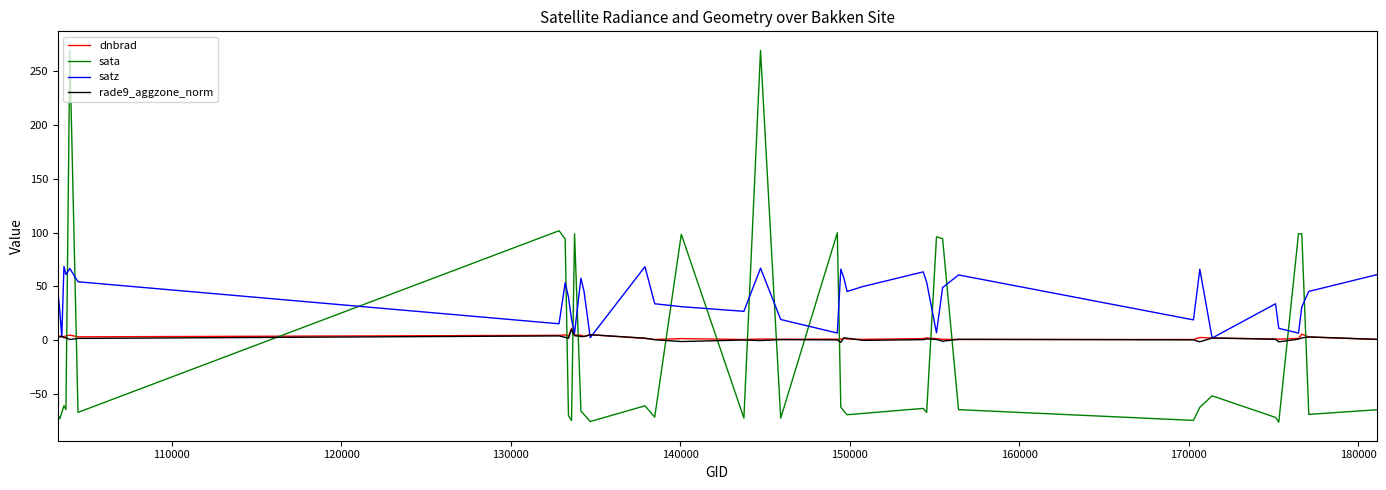

True or false: sata and rade9_aggzone_norm cross at least once.

True